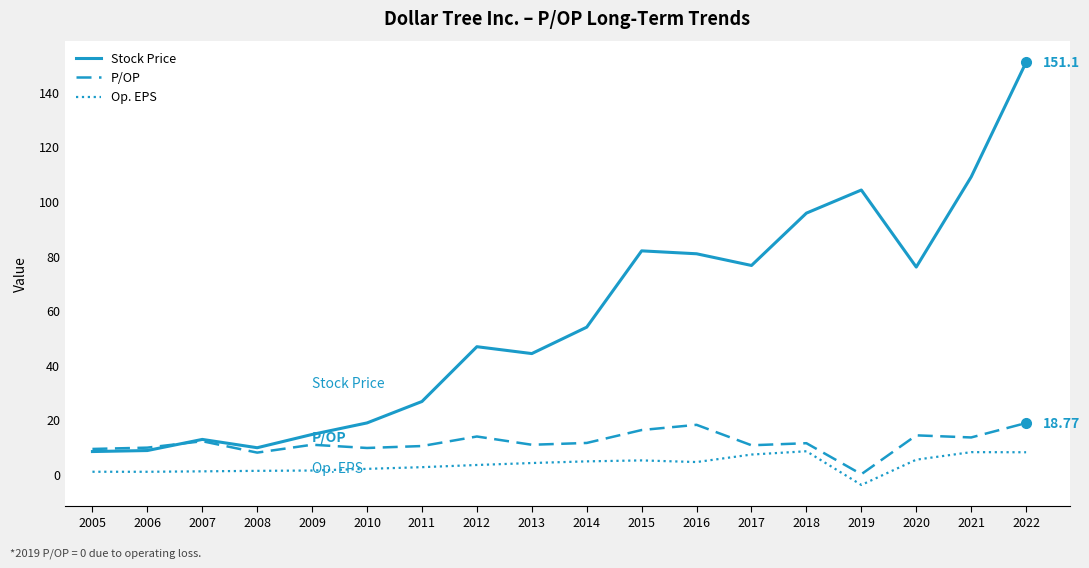

Is it true that Stock Price equals 14.6 at 2009?

True